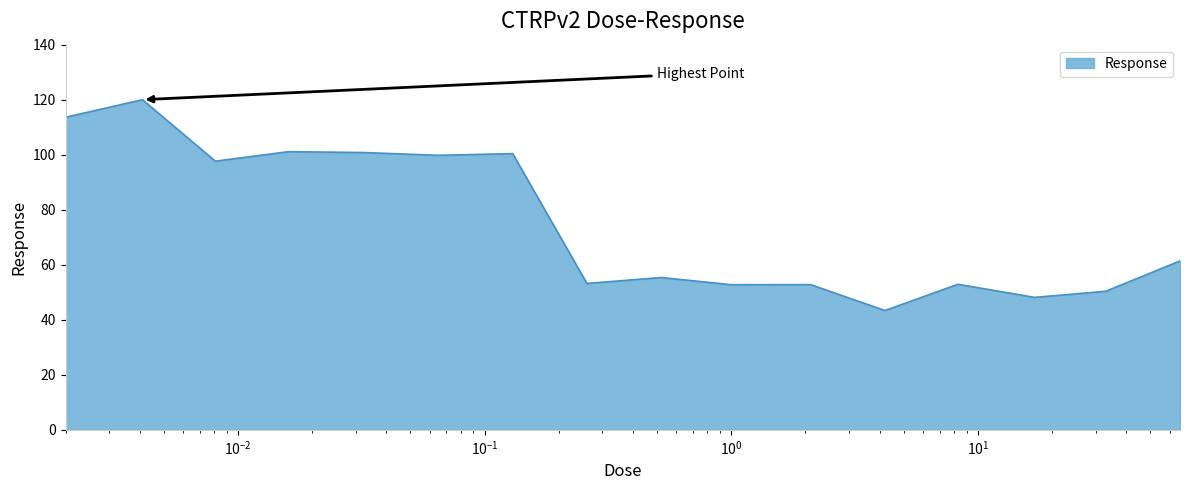

What is the greatest value displayed?

120.0